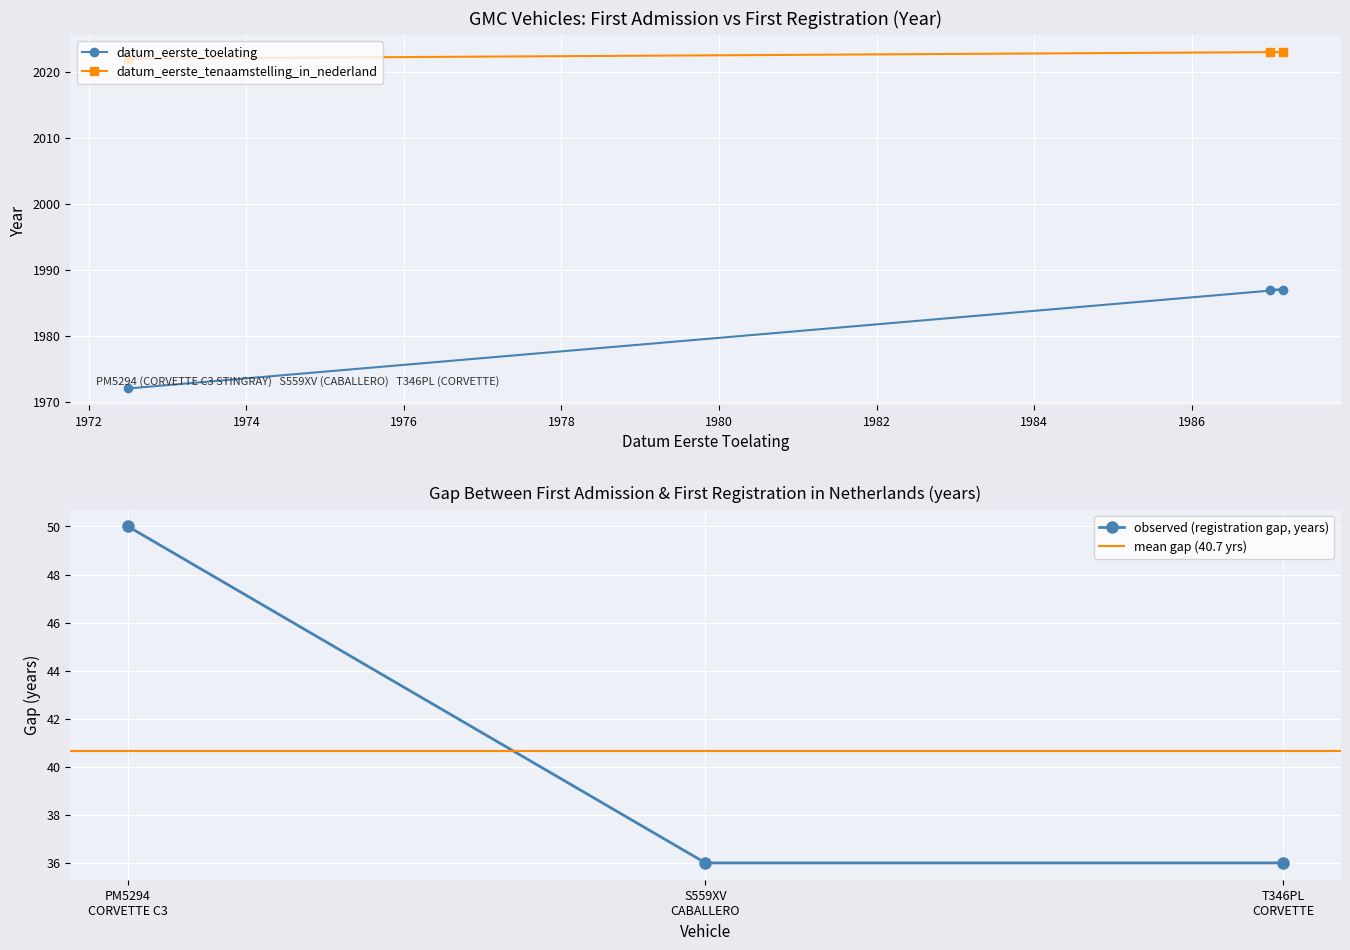

What is the value of the datum_eerste_toelating point at the 1st from the left?

1972